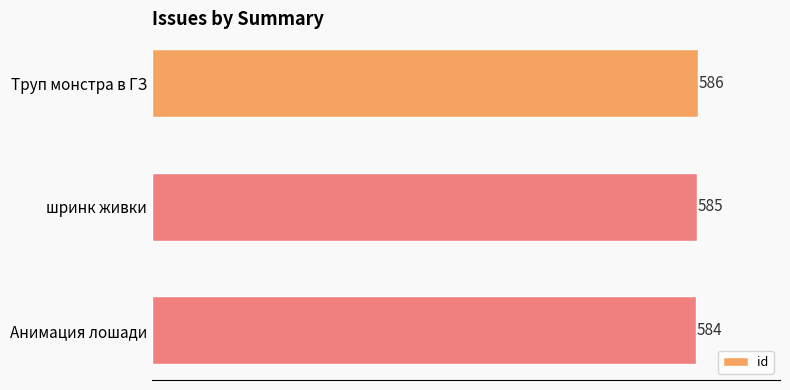

Rank the categories by value from highest to lowest.

Труп монстра в ГЗ, шринк живки, Анимация лошади